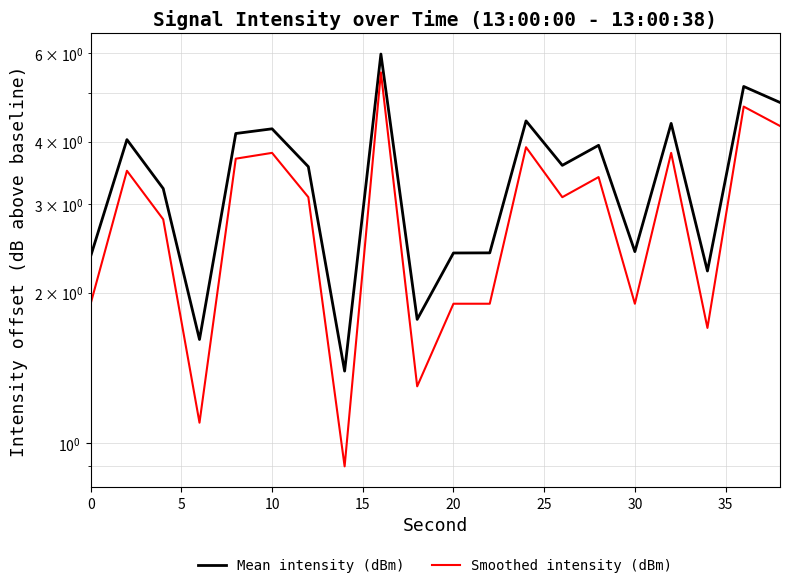

True or false: Mean intensity (dBm) and Smoothed intensity (dBm) cross at least once.

False